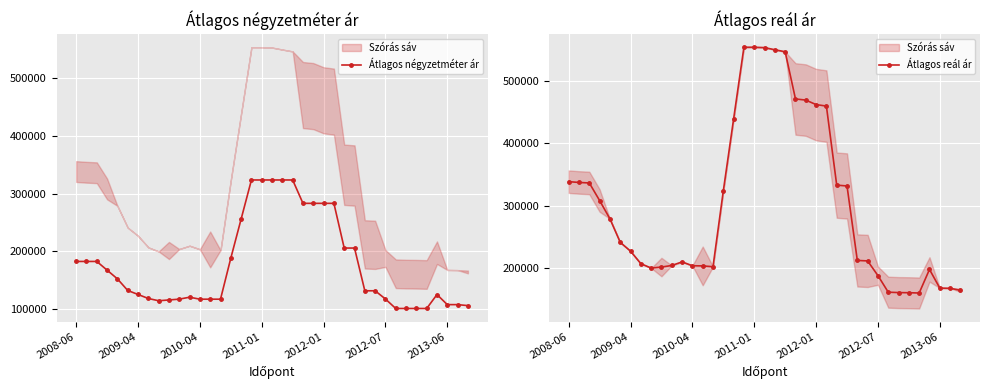

Reading left to right, what are all the values shown in this chart?

Átlagos négyzetméter ár: 182727	182727	182727	167651	152576	132500	125555	118611	114691	116080	117469	120833	117405	117405	117405	188469	256105	323741	323741	323741	323741	323741	283287	283287	283287	283287	205916	205916	131949	131949	117706	101290	101290	101290	101290	125422	108000	108000	106272
Átlagos reál ár: 338331	337088	336265	308144	278905	241255	227100	207079	200062	201667	204198	209925	203793	203500	202220	323512	438735	553502	553502	552874	549448	546217	470713	468902	461673	459312	332791	331457	212281	211490	187961	161448	160810	160598	160134	197871	168009	167706	164556